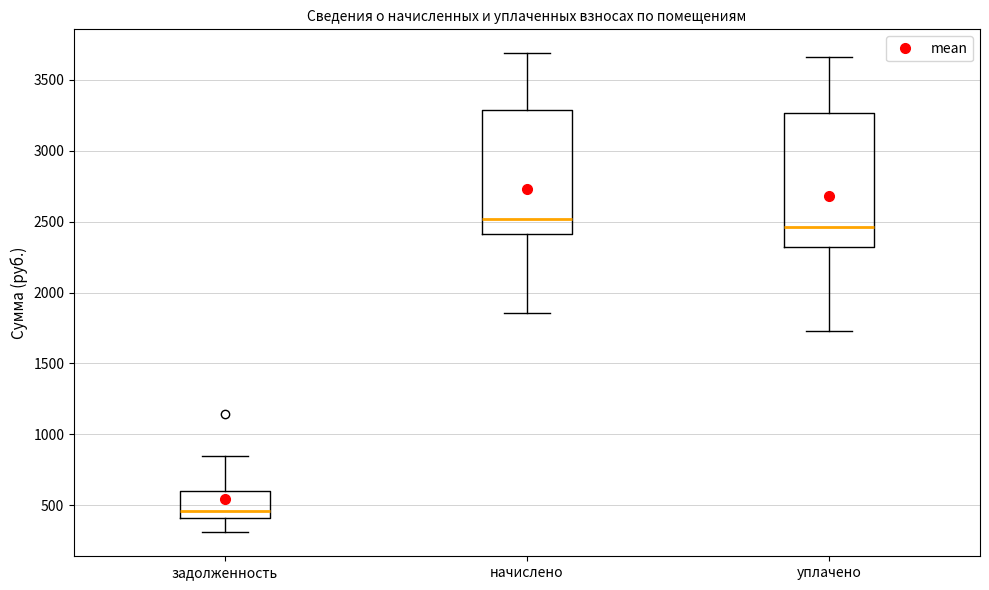

Reading left to right, read every box against the y-axis: the position of its median line, the range the box covers, and the ends of its whiskers. The values are not printed on the chart, so give them approximately, as read against the axis.

задолженность: median 450, box 400 to 600, whiskers 300 to 850
начислено: median 2500, box 2400 to 3300, whiskers 1850 to 3700
уплачено: median 2450, box 2300 to 3250, whiskers 1750 to 3650